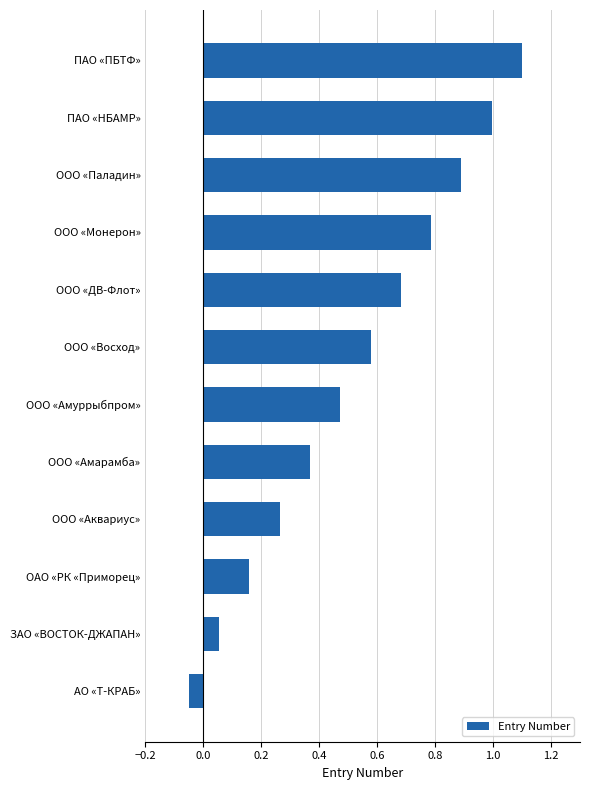

What is the sum of all values?

6.3